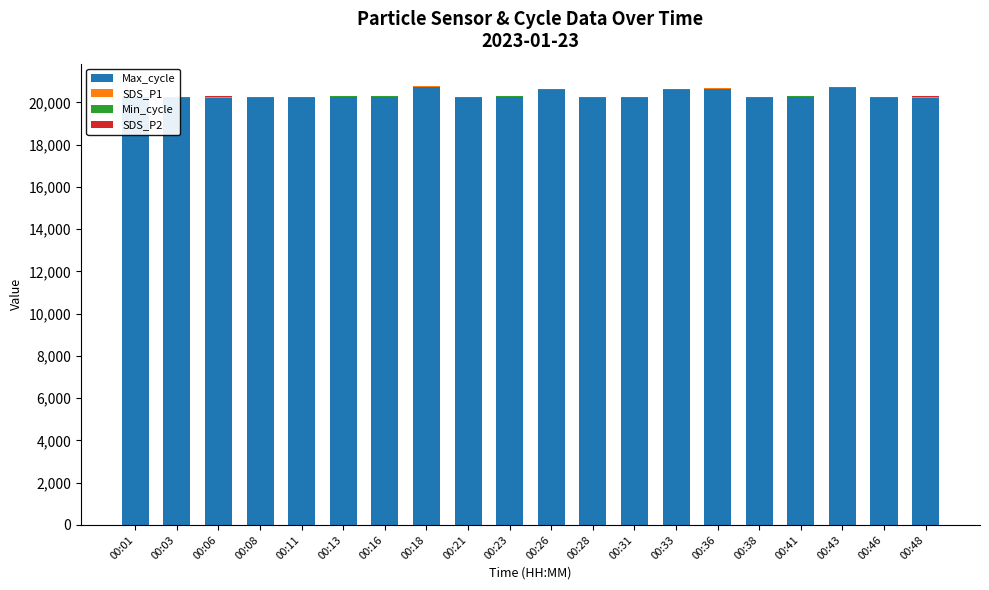

At which label does SDS_P2 reach its minimum?

00:38